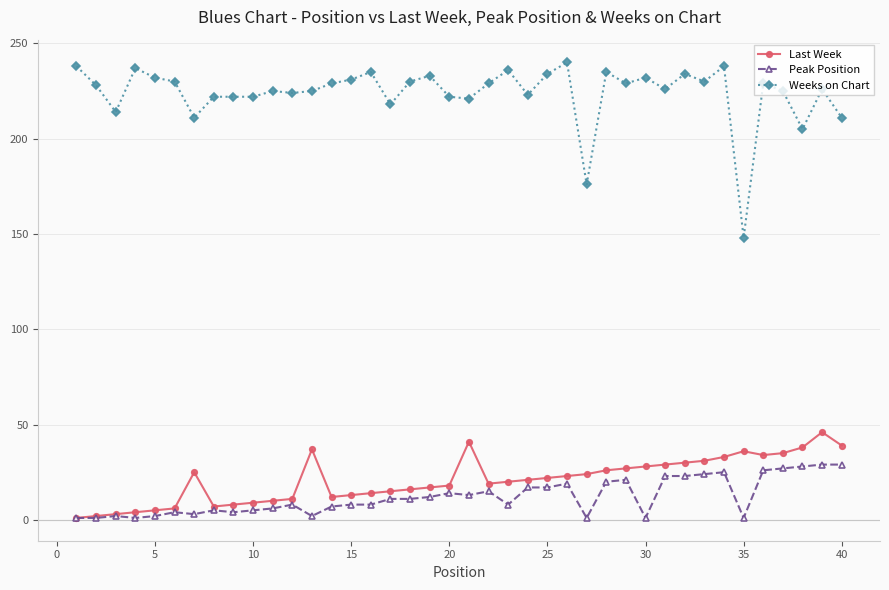

Which series has the largest total across all categories?

Weeks on Chart